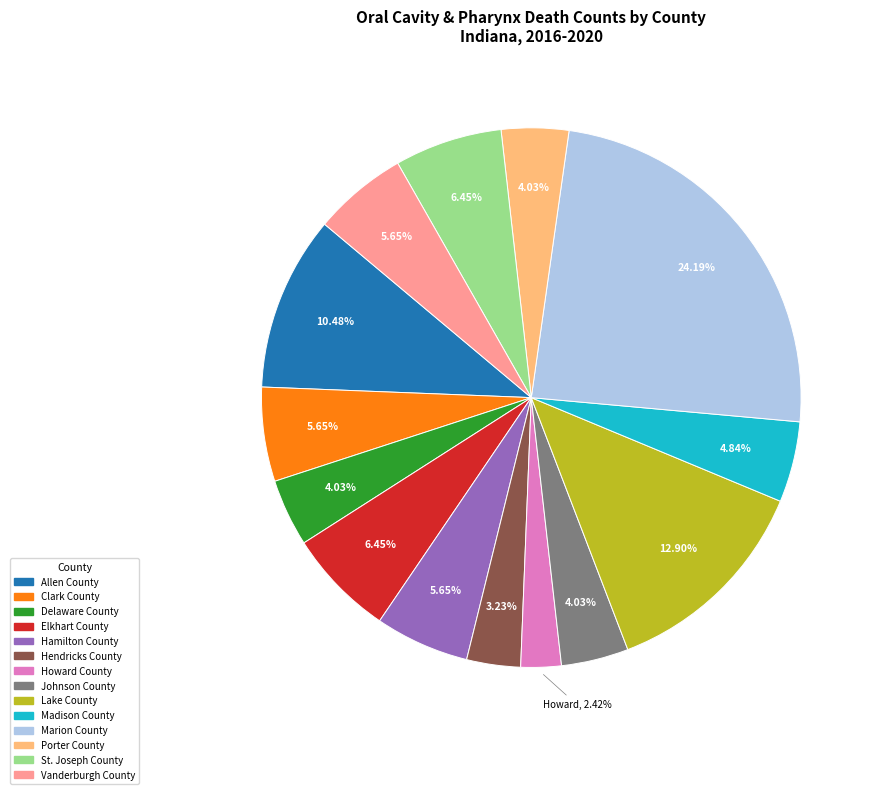

What is the total percentage of Porter County and Hendricks County?

7.3%